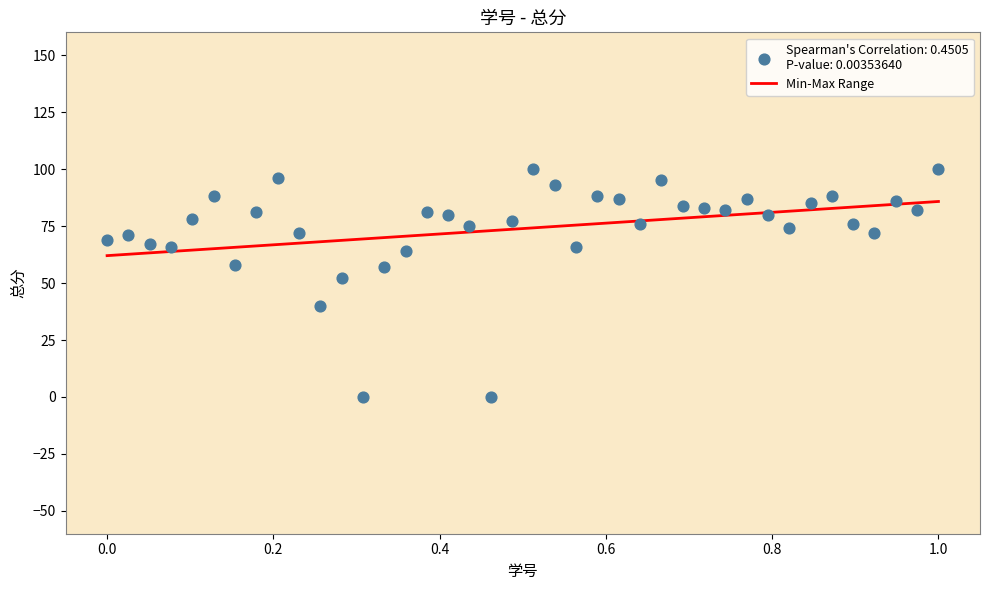

What is the range of Y values (max minus min)?

100